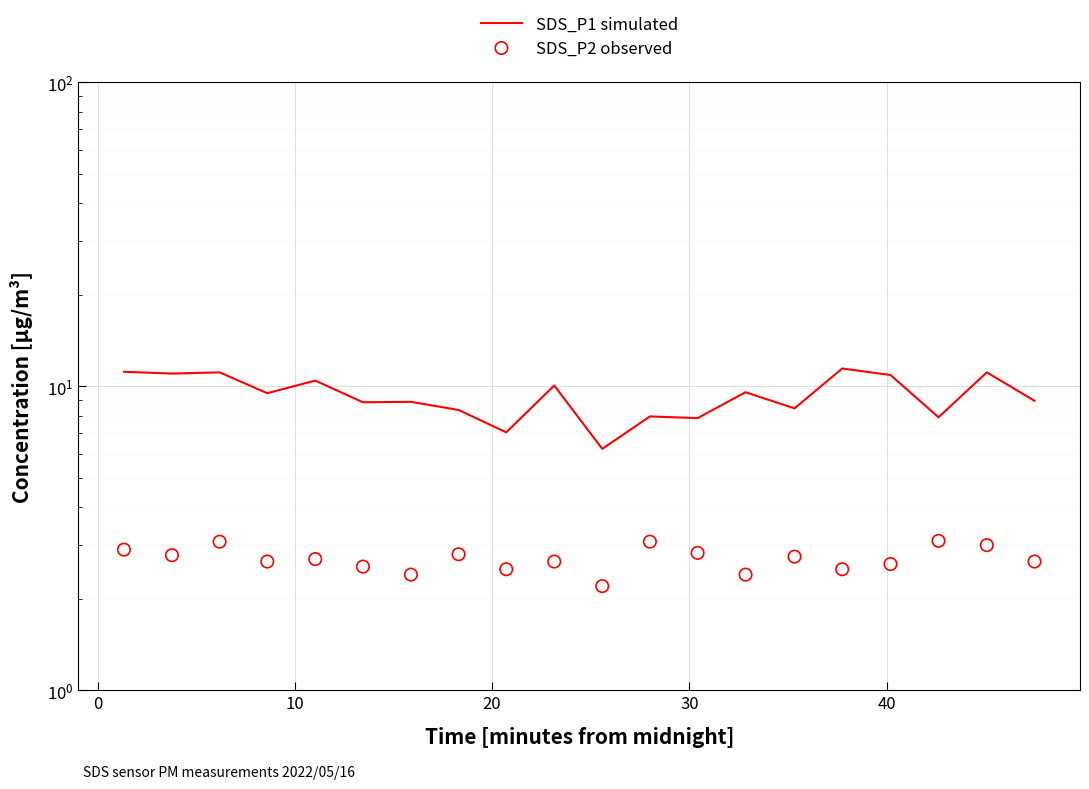

What is the total value across all series at 10?

14.2